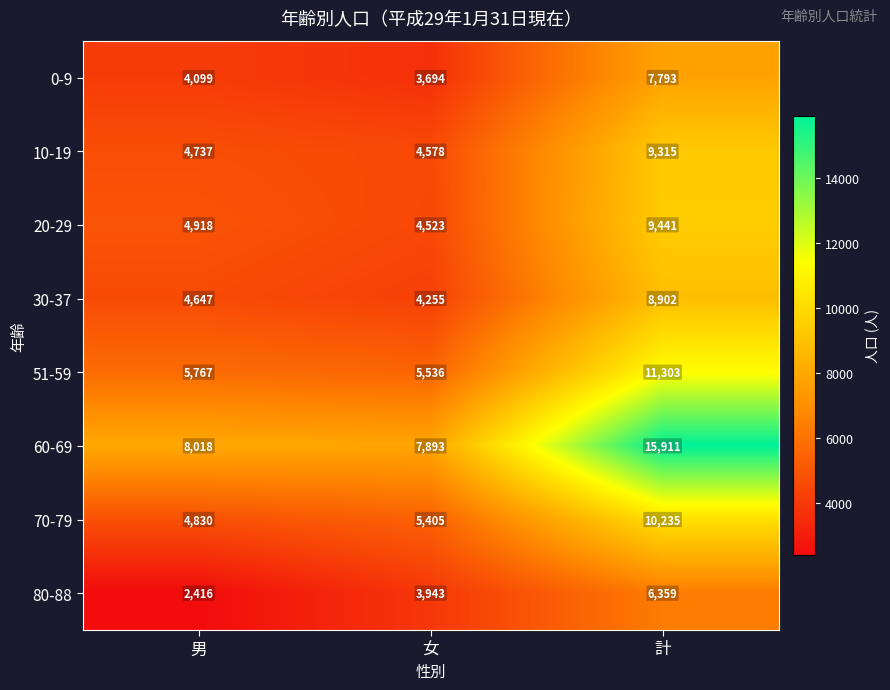

At which label is 60-69 closest to 11902?

男